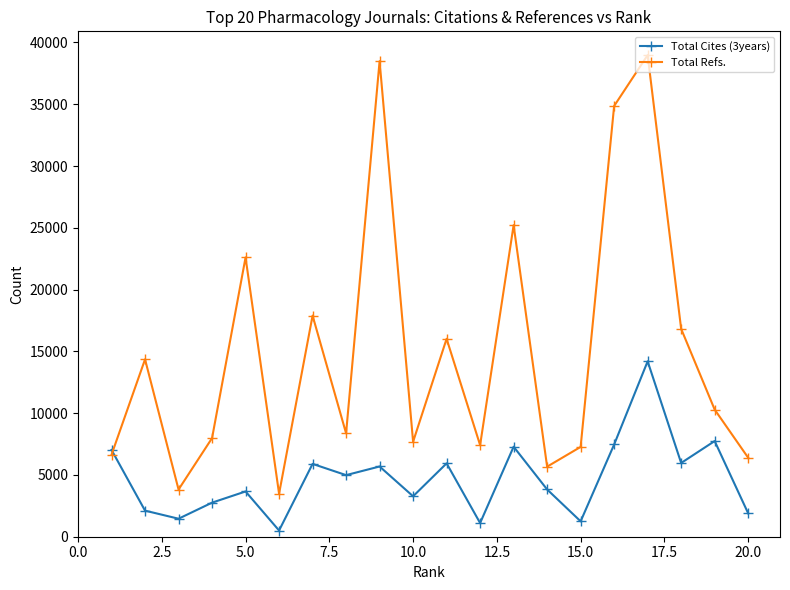

List the series in order of their overall mean, highest first.

Total Refs., Total Cites (3years)